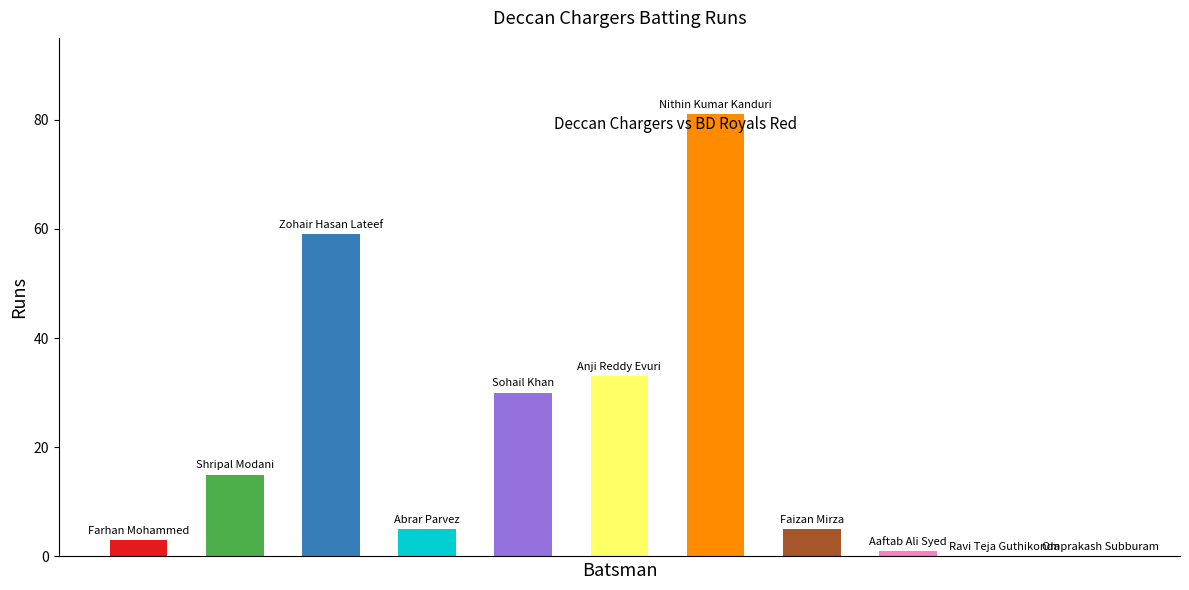

What is the difference between the maximum and minimum values?

81